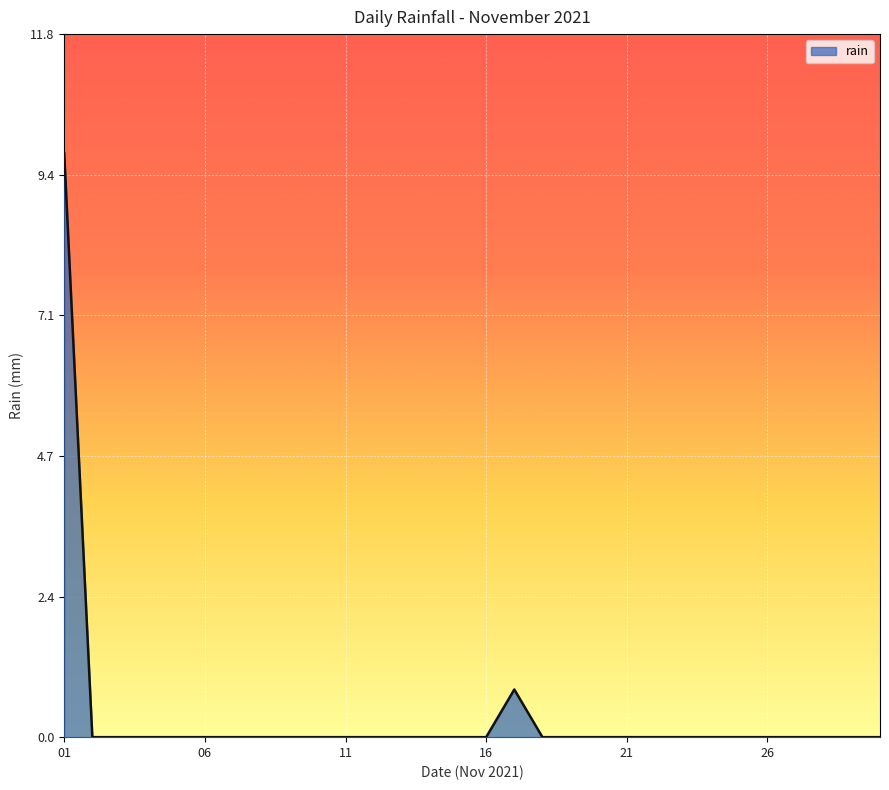

What is the difference between the maximum and minimum values?

9.8